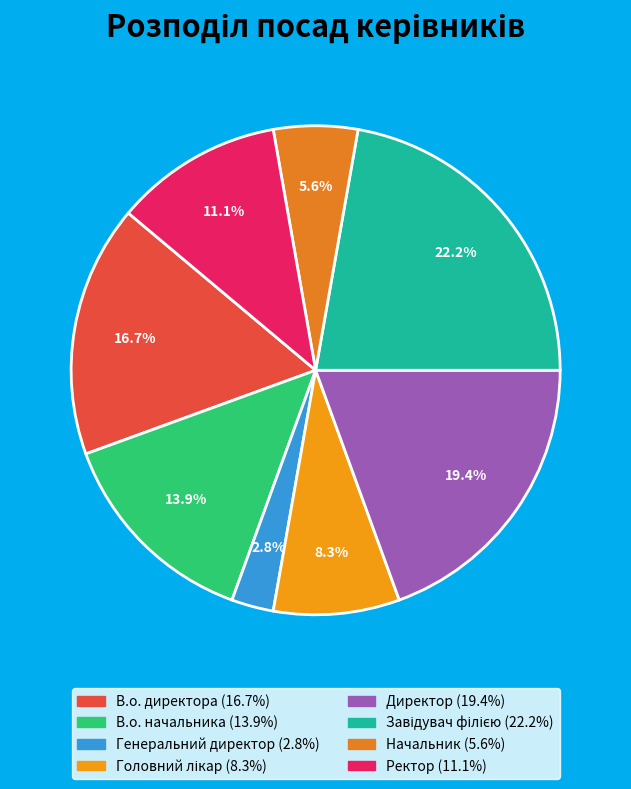

What is the ratio of the value at Начальник to the value at Завідувач філією?

0.2